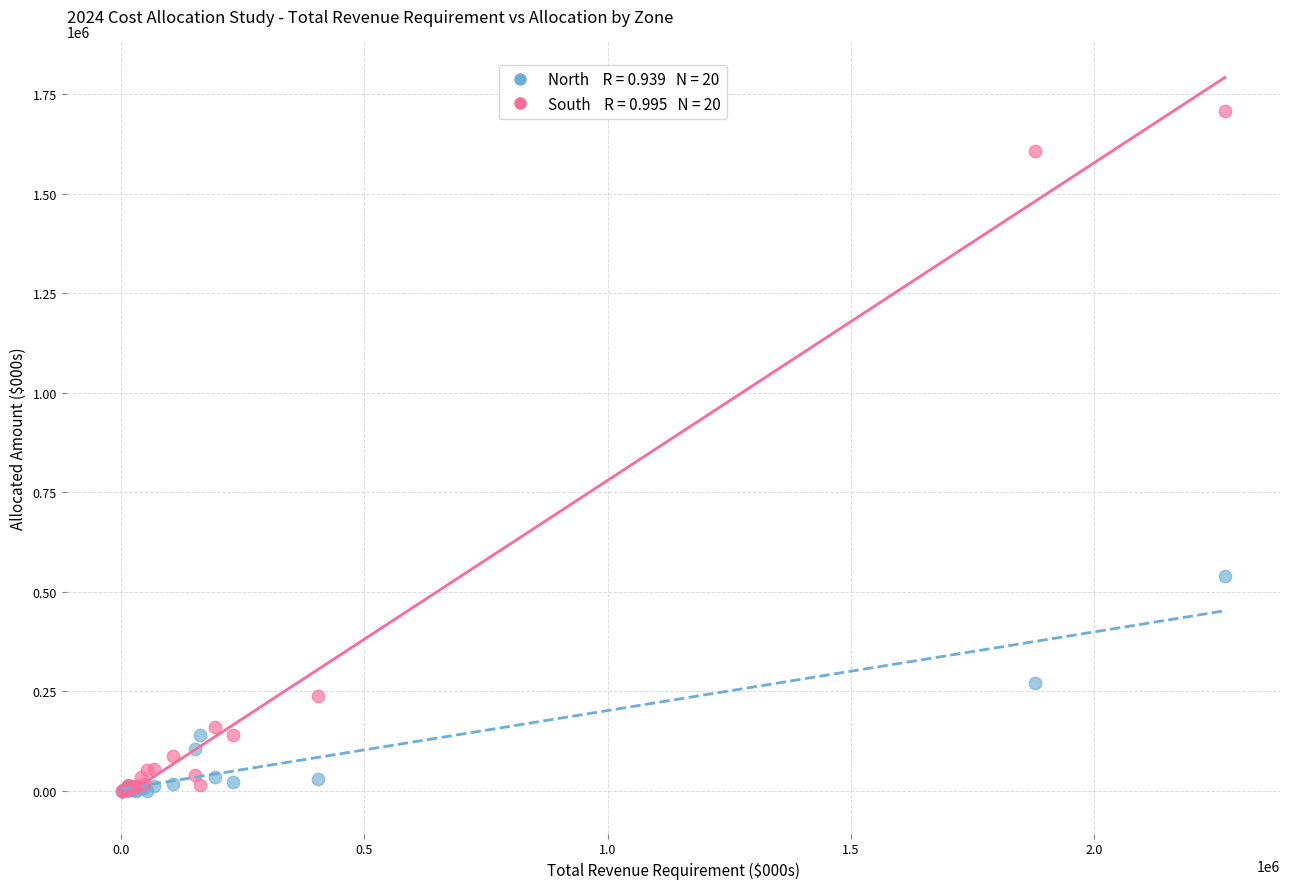

Across all series, what Y value is closest to 853670?

540351.4